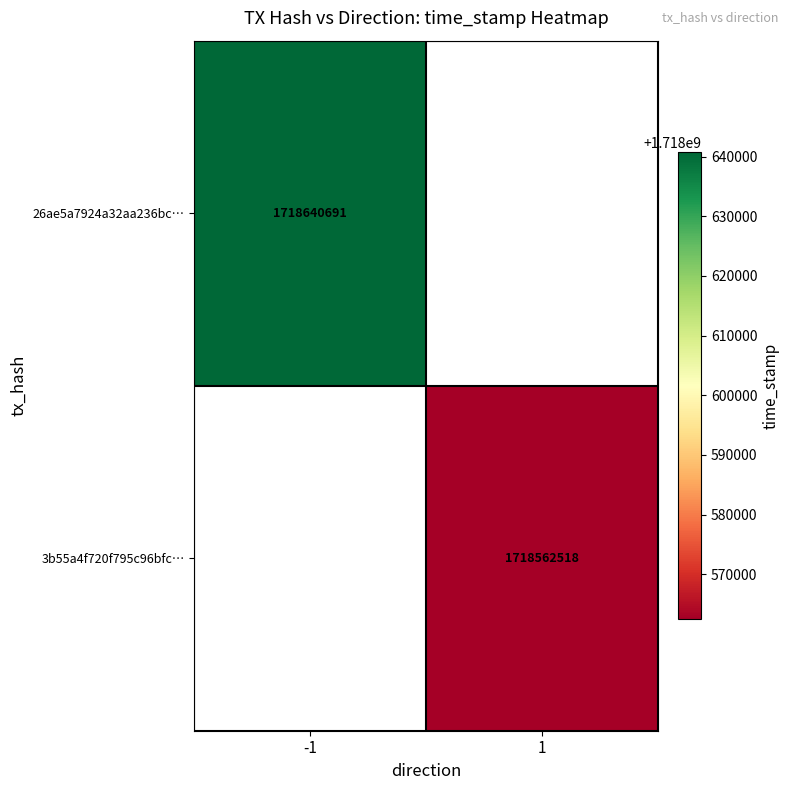

Which category has the highest value across all series?

-1